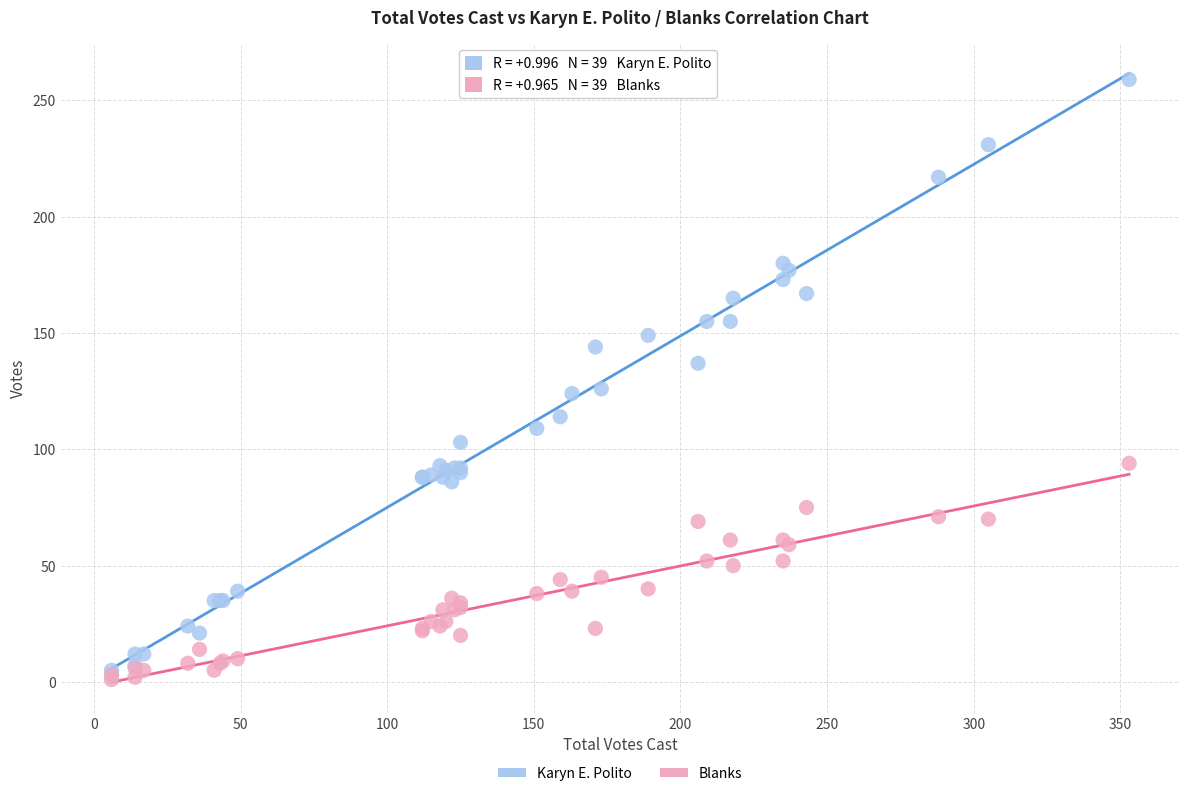

What are all the series names shown in the legend?

Karyn E. Polito, Blanks